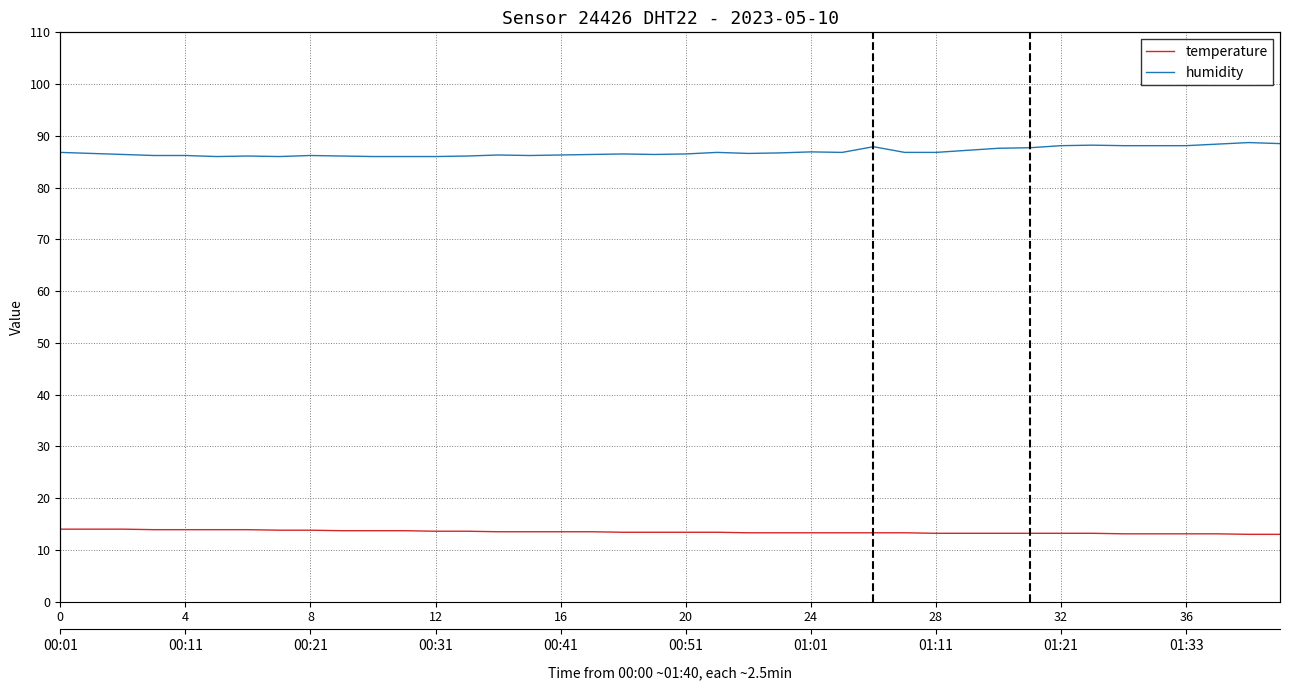

What is the difference between the highest and lowest values at 4?

72.3